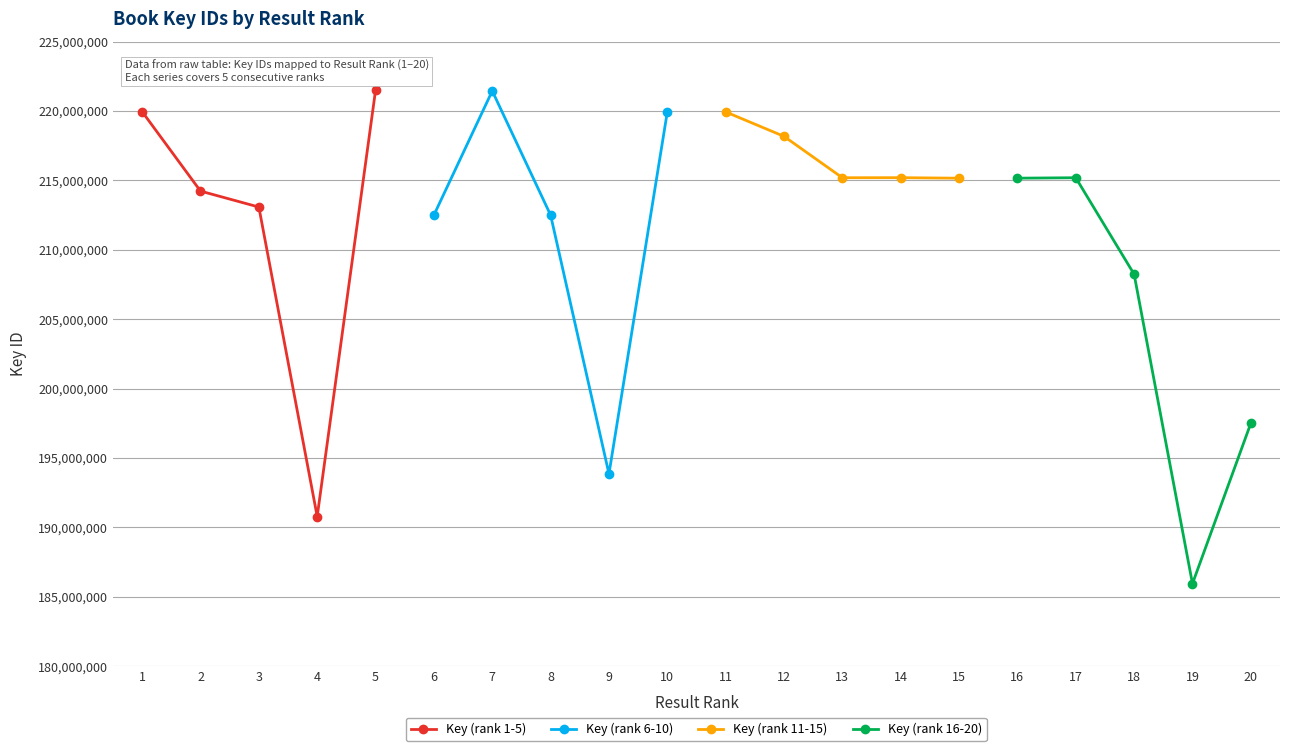

Which has a higher value, 4 or 2?

2